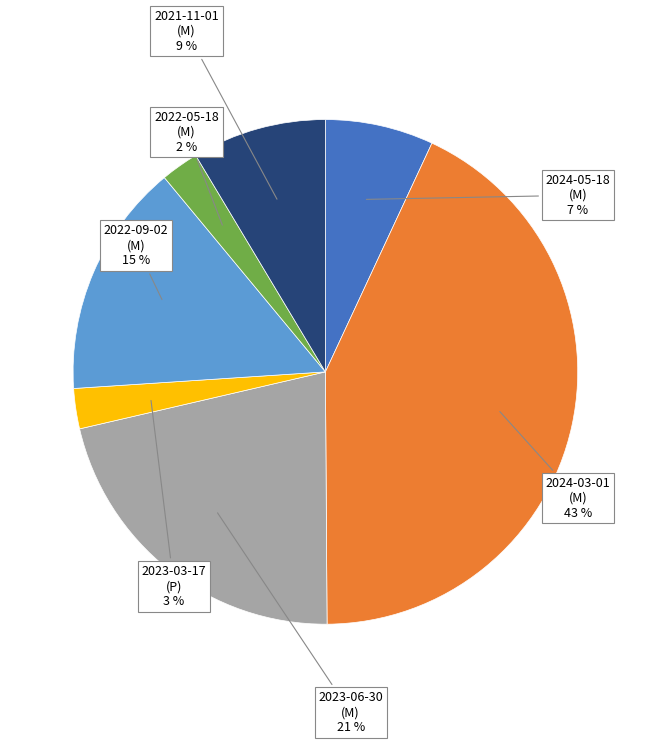

What percentage is the 2023-06-30 slice, to the nearest percent?

21%